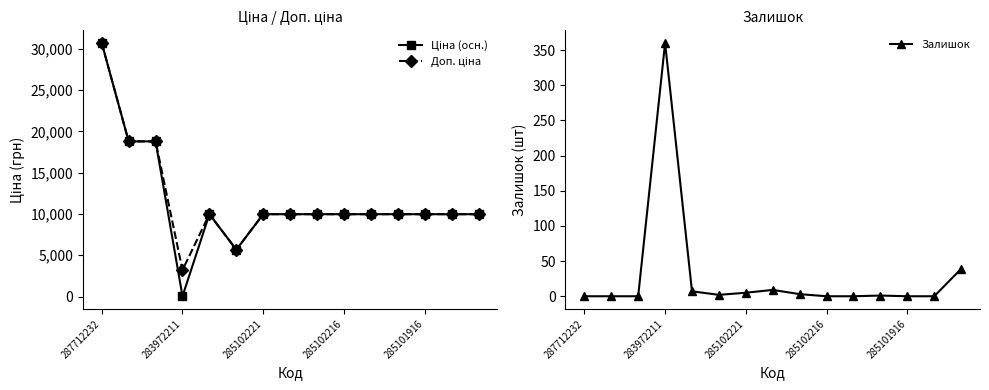

How many values in the Ціна (осн.) series are below 9974?

2